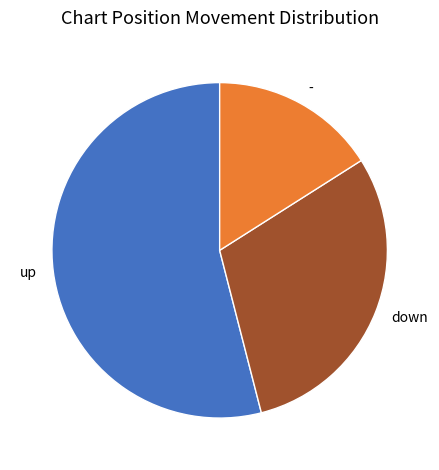

True or false: - accounts for 16% of the total.

True